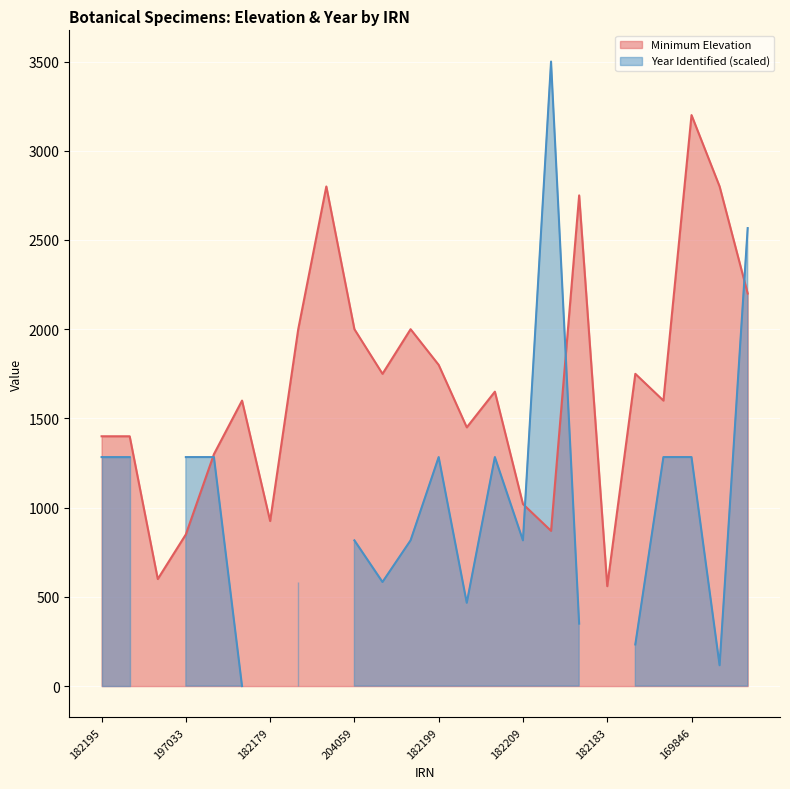

Read the value at 197029.

2200